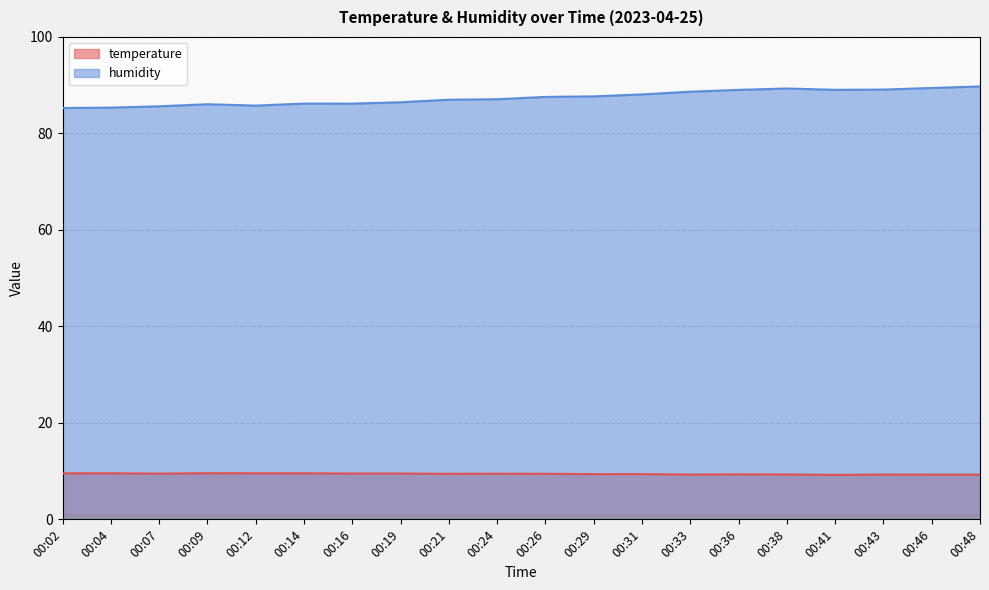

How many distinct data groups are displayed?

2